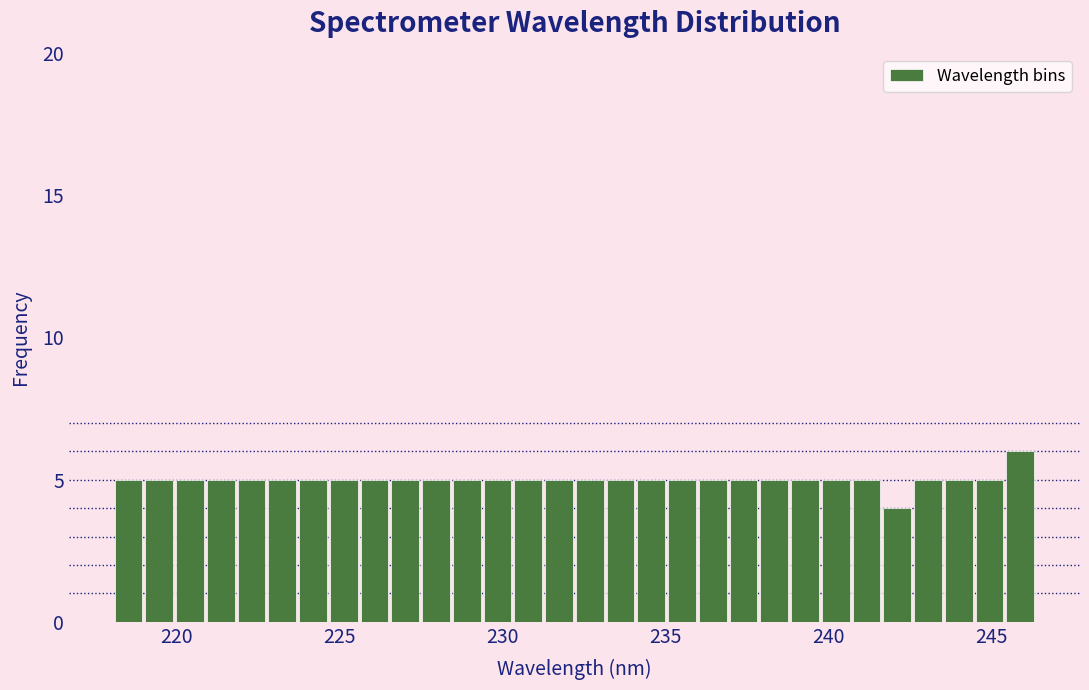

Read against the x-axis, roughly where is the centre of the tallest bar?

246.0